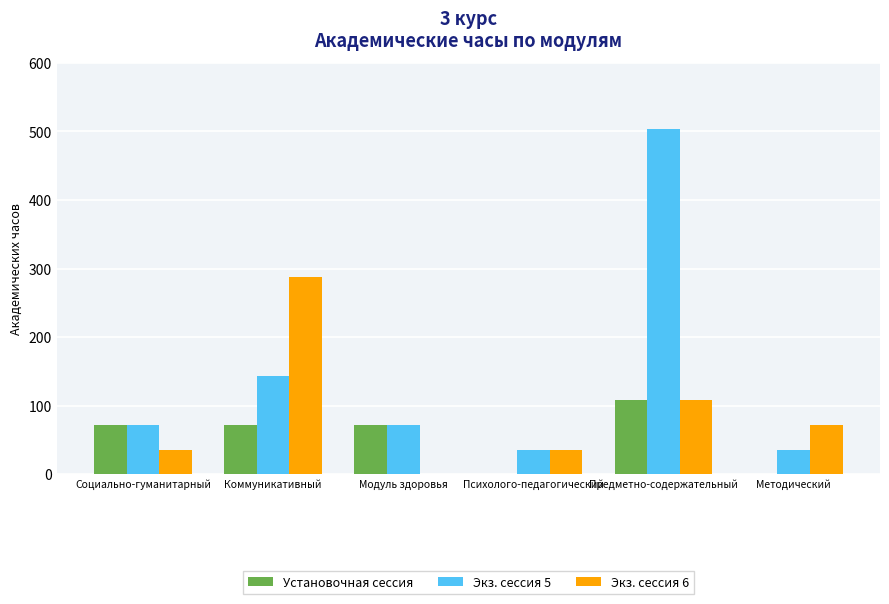

Which category has the highest value in the Экз. сессия 6 series?

Коммуникативный